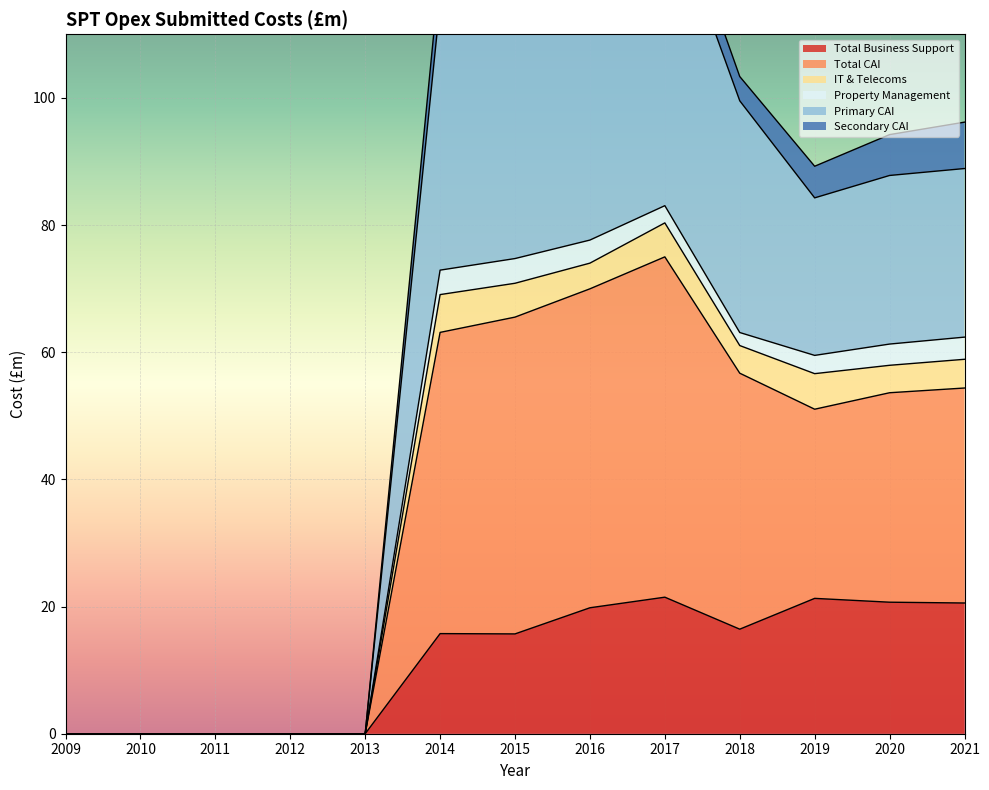

Is the value of Total CAI at 2011 greater than the value of Primary CAI at 2018?

No